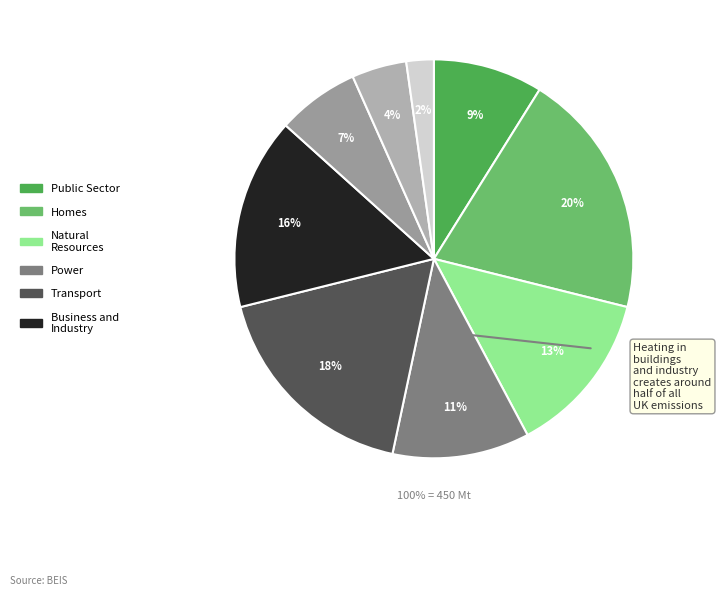

To the nearest percent, what portion does 6 represent?

16%